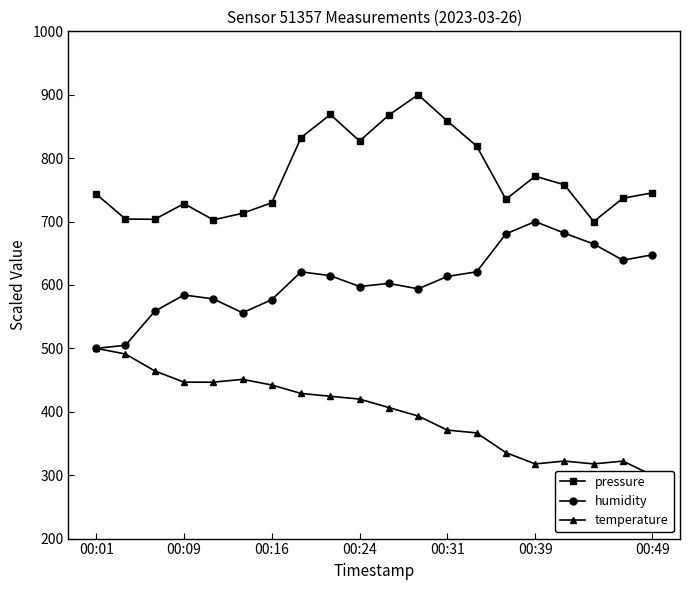

What is the minimum value for pressure?

700.0